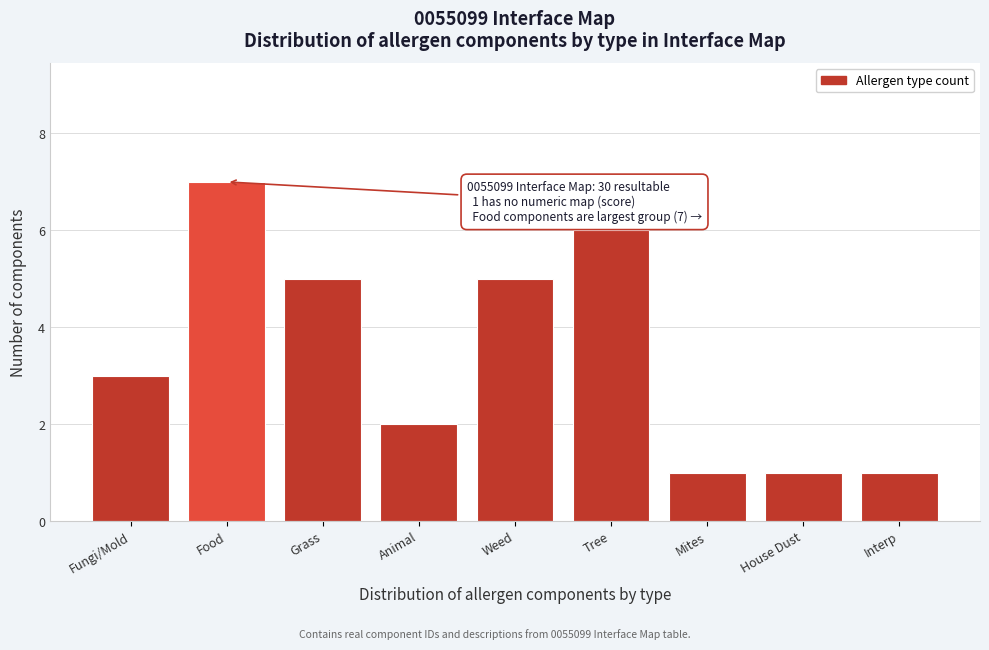

Reading right to left, extract all data points from this chart.

1	1	1	6	5	2	5	7	3